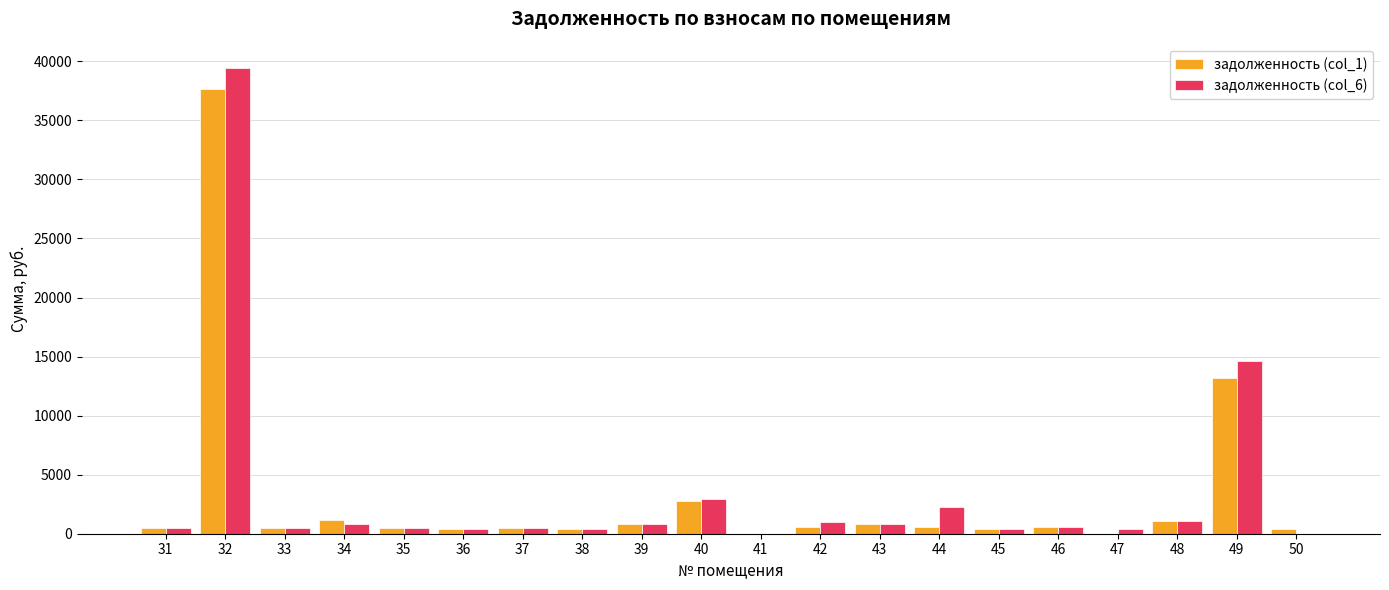

Is it true that задолженность (col_1) equals 394.1 at 50?

True